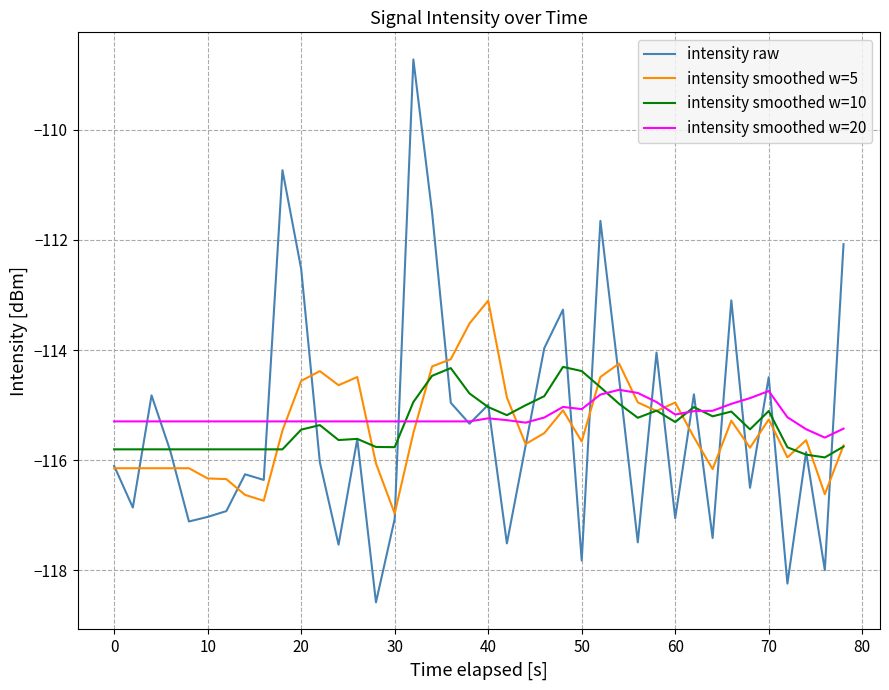

What is the smallest value displayed?

-118.6